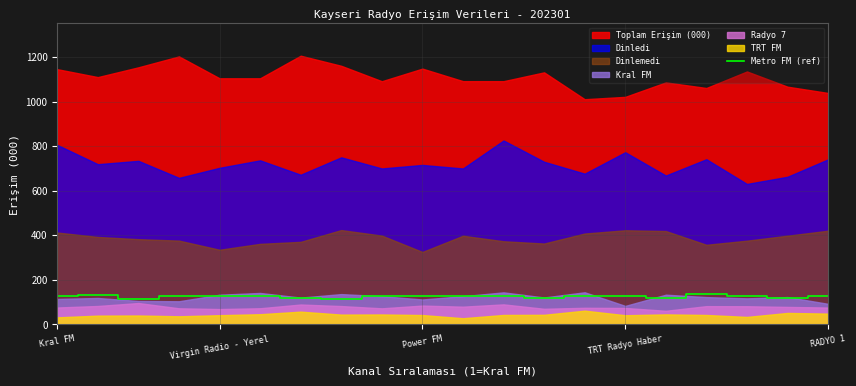

What is the maximum value for Metro FM (ref)?

136.1